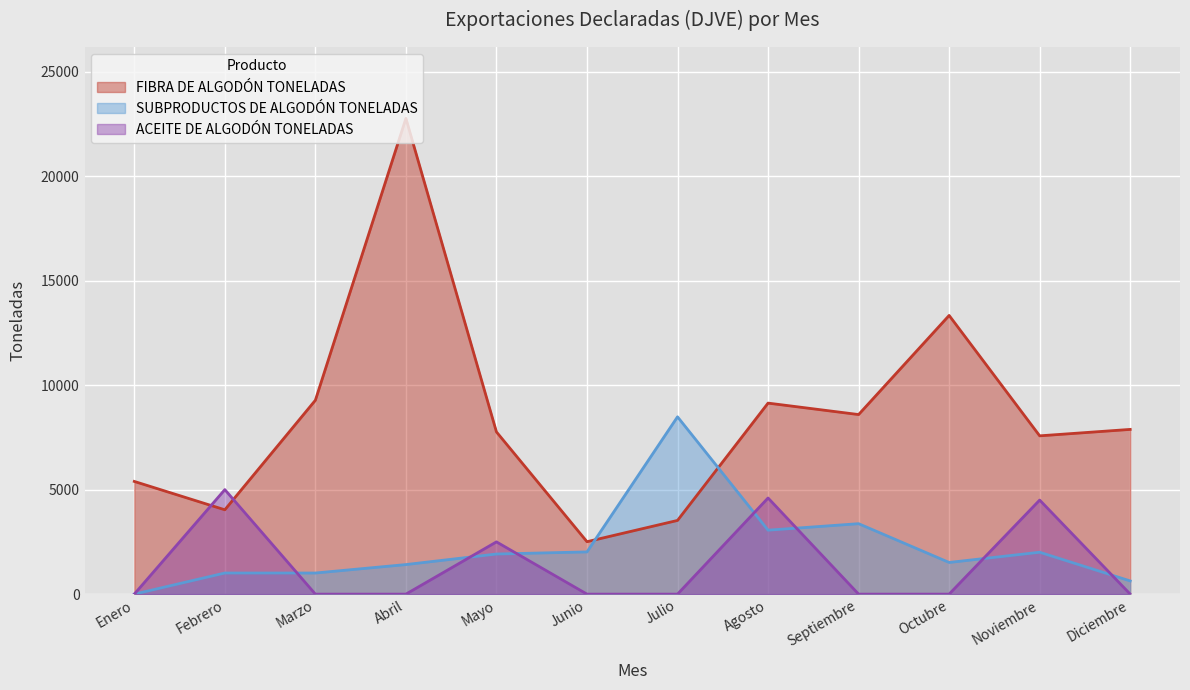

Reading left to right, transcribe all the data shown in this chart.

FIBRA DE ALGODÓN TONELADAS: Enero=5391.8	Febrero=4035.0	Marzo=9276.0	Abril=22762.0	Mayo=7761.0	Junio=2508.0	Julio=3526.0	Agosto=9139.0	Septiembre=8591.0	Octubre=13333.0	Noviembre=7573.0	Diciembre=7881.0
SUBPRODUCTOS DE ALGODÓN TONELADAS: Enero=0.0	Febrero=1010.0	Marzo=1010.0	Abril=1414.0	Mayo=1919.0	Junio=2020.0	Julio=8483.0	Agosto=3060.0	Septiembre=3370.0	Octubre=1515.0	Noviembre=2004.0	Diciembre=631.0
ACEITE DE ALGODÓN TONELADAS: Enero=0.0	Febrero=5000.0	Marzo=0.0	Abril=0.0	Mayo=2500.0	Junio=0.0	Julio=0.0	Agosto=4600.0	Septiembre=0.0	Octubre=0.0	Noviembre=4500.0	Diciembre=0.0